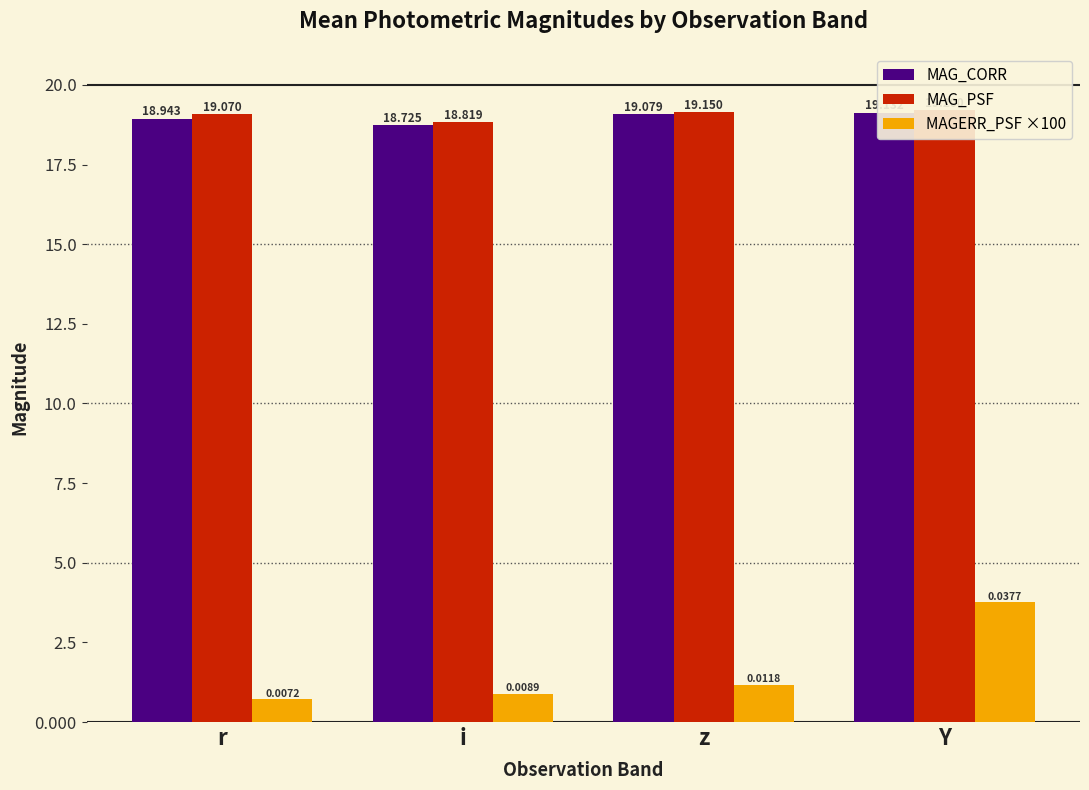

The value of MAG_CORR at r is 18.9. True or false?

True